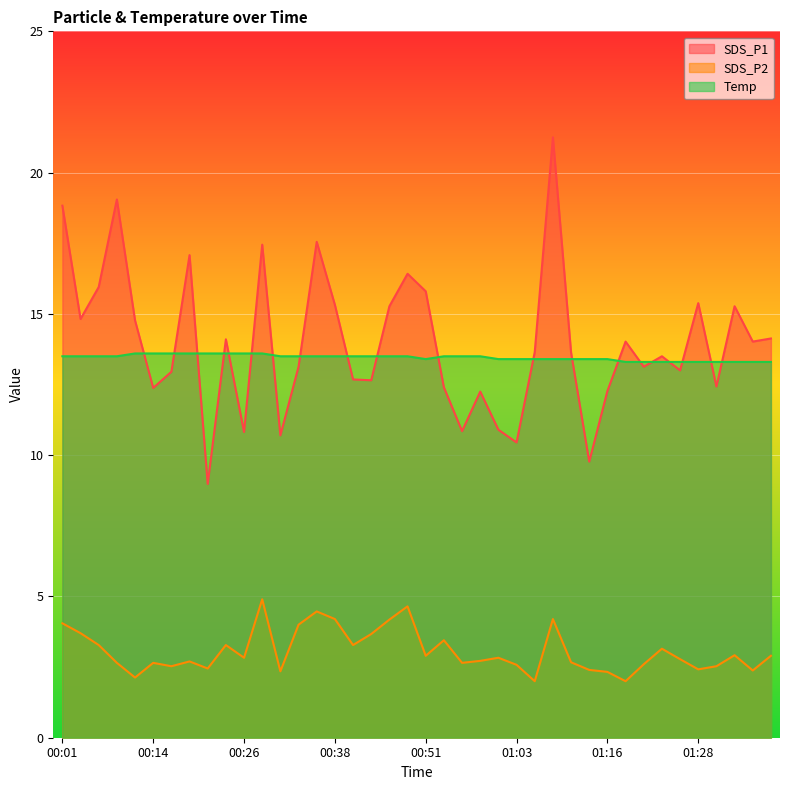

Reading left to right, what are all the values shown in this chart?

SDS_P1: 18.8	14.8	15.9	19.1	14.8	12.4	12.9	17.1	9.0	14.1	10.8	17.4	10.7	13.1	17.6	15.3	12.7	12.7	15.3	16.4	15.8	12.4	10.8	12.2	10.9	10.4	13.7	21.2	13.6	9.8	12.3	14.0	13.1	13.5	13.0	15.4	12.4	15.3	14.0	14.1
SDS_P2: 4.0	3.7	3.3	2.6	2.1	2.6	2.5	2.7	2.5	3.3	2.8	4.9	2.4	4.0	4.5	4.2	3.3	3.7	4.2	4.7	2.9	3.5	2.6	2.7	2.8	2.6	2.0	4.2	2.7	2.4	2.3	2.0	2.6	3.1	2.8	2.4	2.5	2.9	2.4	2.9
Temp: 13.5	13.5	13.5	13.5	13.6	13.6	13.6	13.6	13.6	13.6	13.6	13.6	13.5	13.5	13.5	13.5	13.5	13.5	13.5	13.5	13.4	13.5	13.5	13.5	13.4	13.4	13.4	13.4	13.4	13.4	13.4	13.3	13.3	13.3	13.3	13.3	13.3	13.3	13.3	13.3